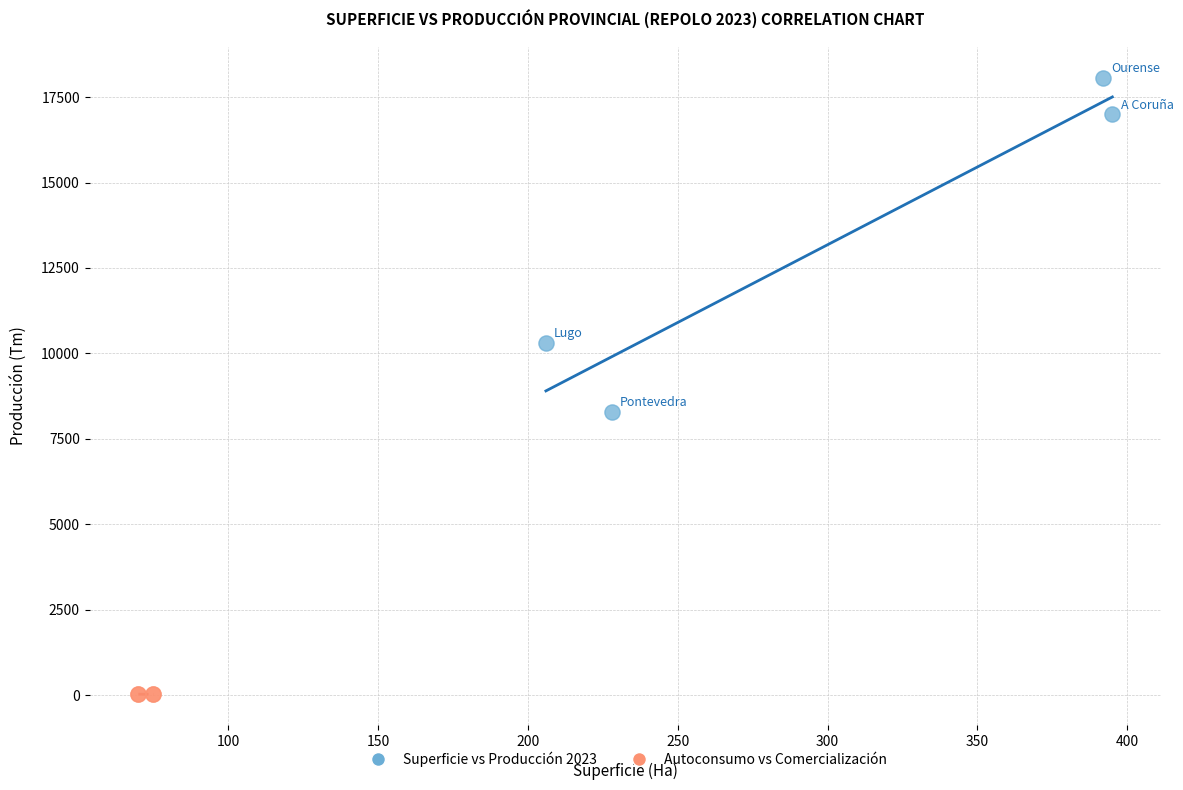

Which series has the widest spread of Y values?

Superficie vs Producción 2023